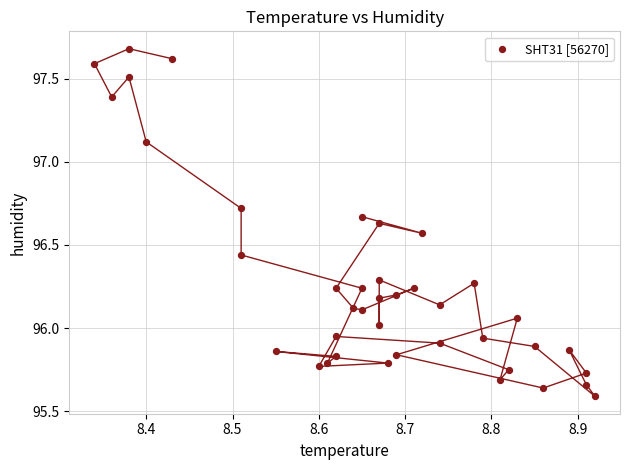

What is the range of Y values (max minus min)?

2.1